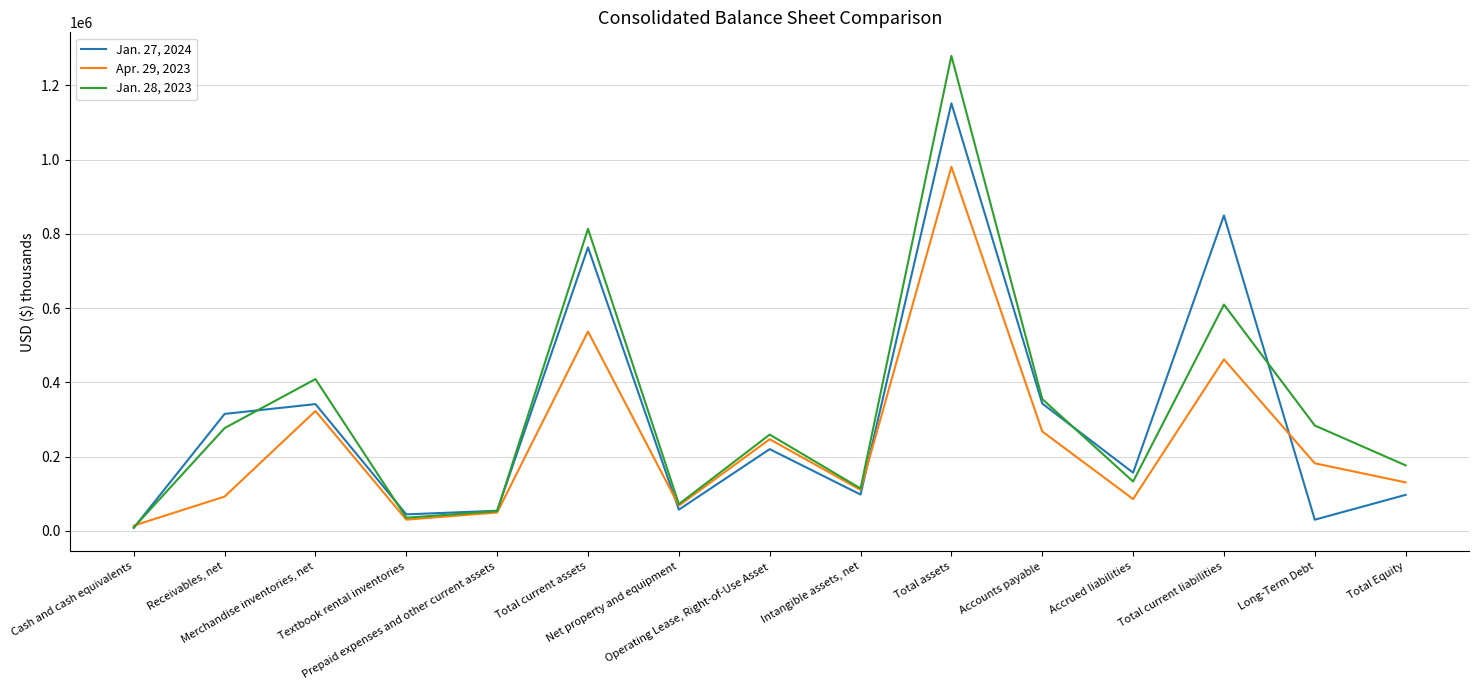

What is the highest value of the Jan. 28, 2023 series?

1279363